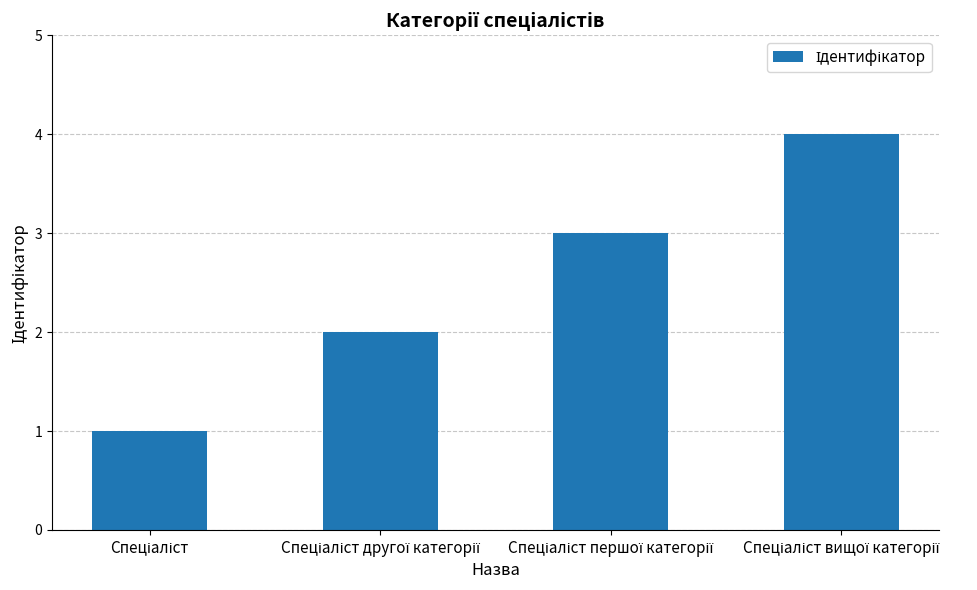

What is the minimum value shown in the chart?

1